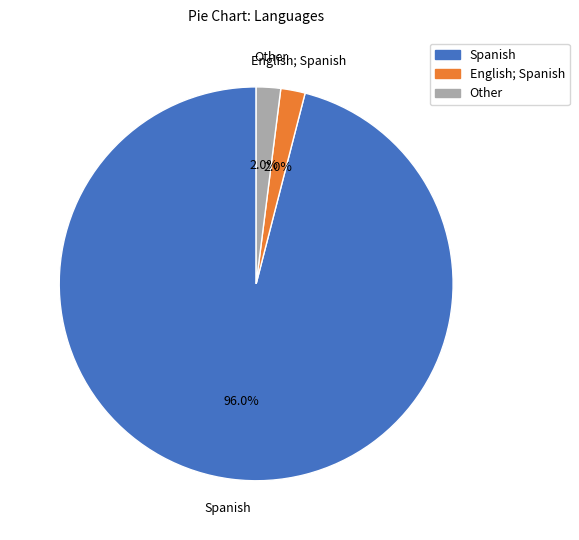

Which category has the biggest portion of the pie?

Spanish